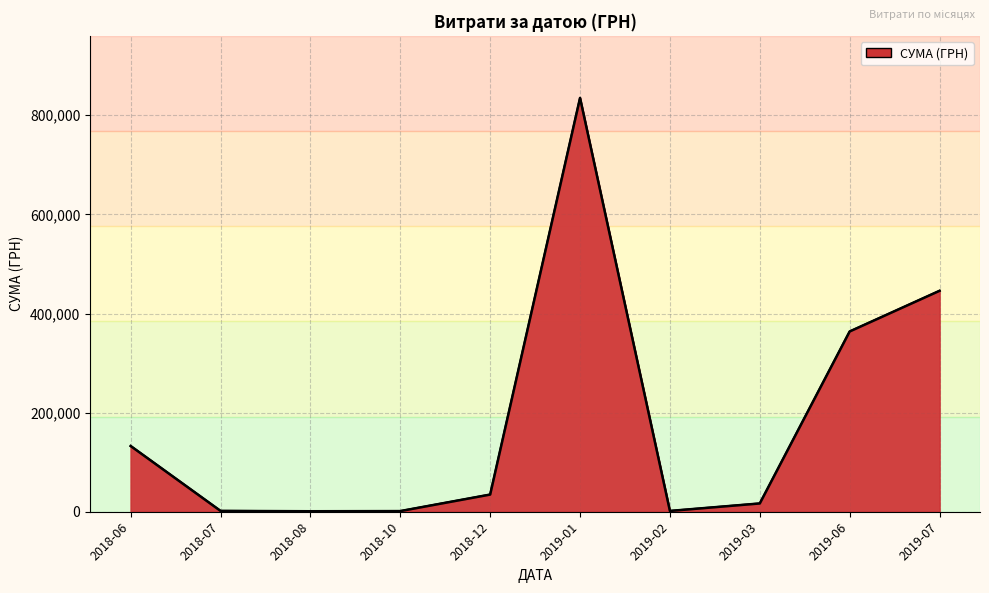

What is the greatest value displayed?

835035.0